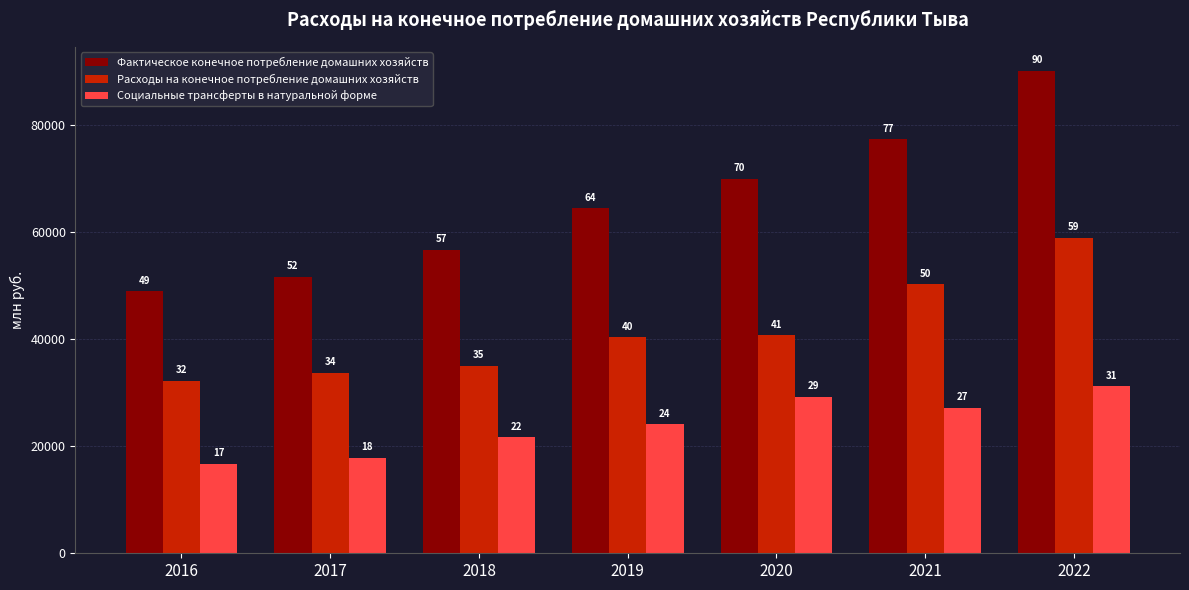

At how many categories does at least one series exceed 63468?

4